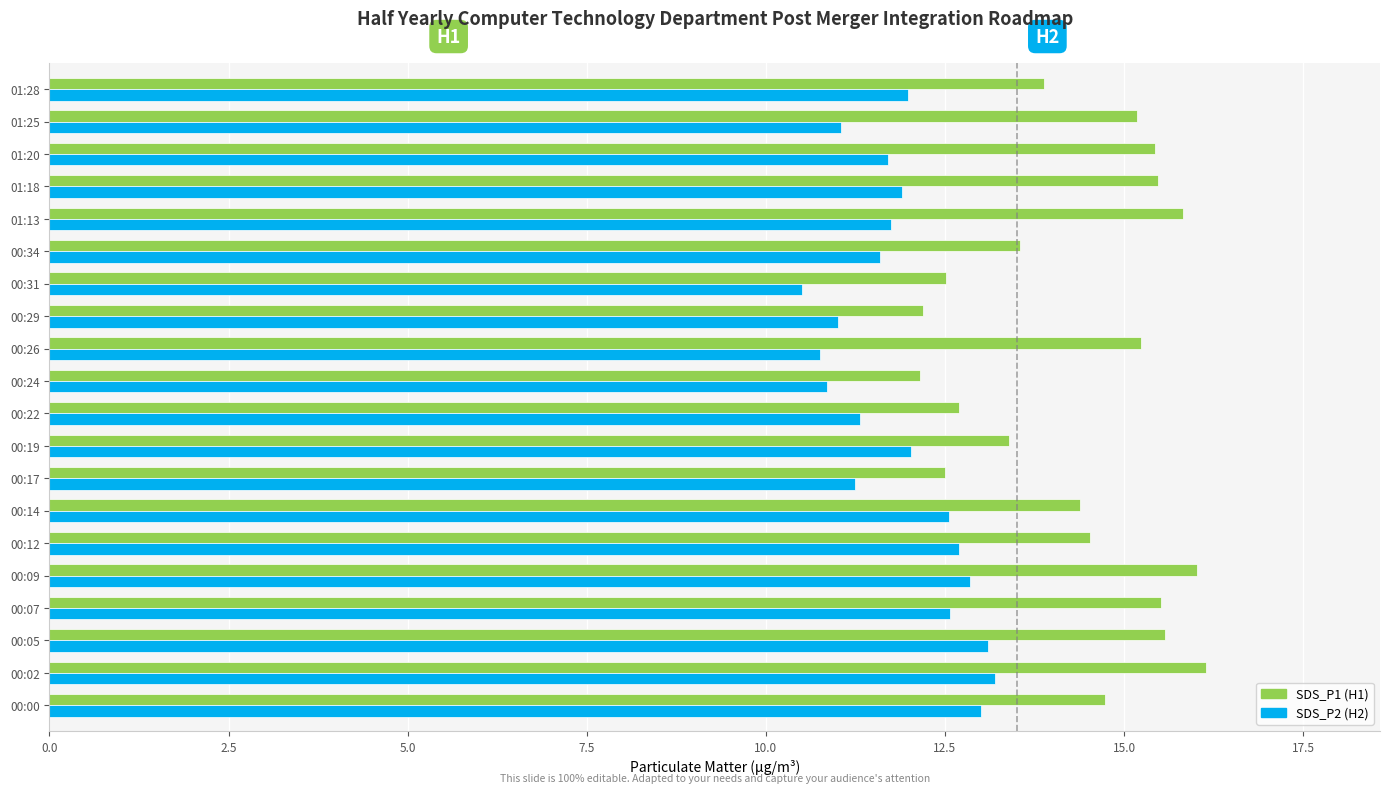

What is the smallest value displayed?

10.5